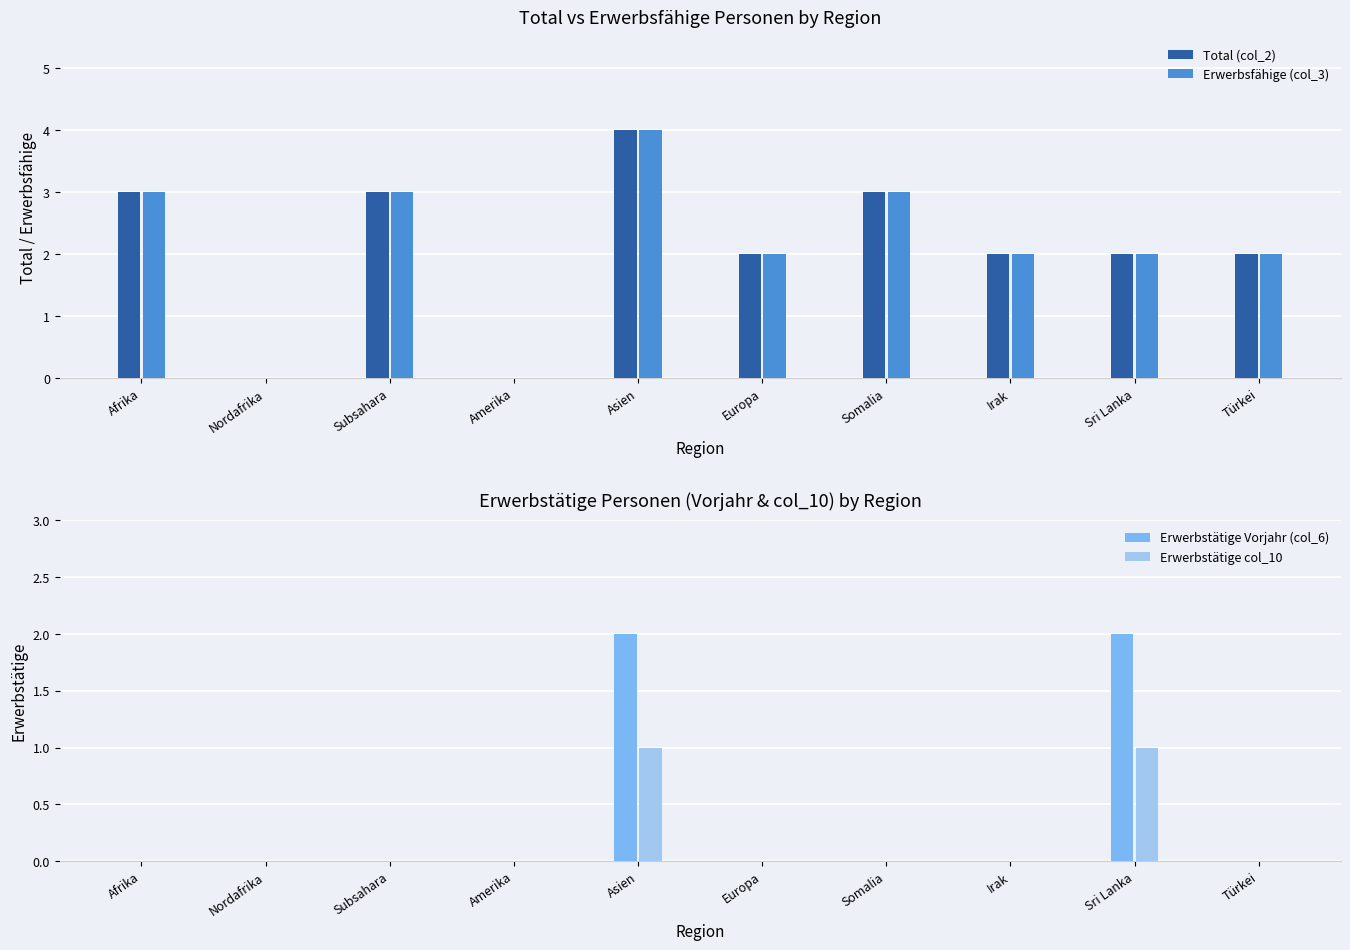

Reading left to right, list all the values displayed in this chart.

Total (col_2): Afrika=3	Nordafrika=0	Subsahara=3	Amerika=0	Asien=4	Europa=2	Somalia=3	Irak=2	Sri Lanka=2	Türkei=2
Erwerbsfähige (col_3): Afrika=3	Nordafrika=0	Subsahara=3	Amerika=0	Asien=4	Europa=2	Somalia=3	Irak=2	Sri Lanka=2	Türkei=2
Erwerbstätige Vorjahr (col_6): Afrika=0	Nordafrika=0	Subsahara=0	Amerika=0	Asien=2	Europa=0	Somalia=0	Irak=0	Sri Lanka=2	Türkei=0
Erwerbstätige col_10: Afrika=0	Nordafrika=0	Subsahara=0	Amerika=0	Asien=1	Europa=0	Somalia=0	Irak=0	Sri Lanka=1	Türkei=0